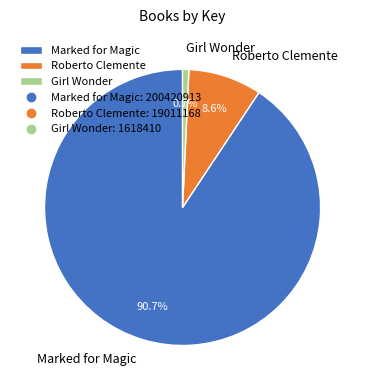

Is there a majority slice in this chart?

Yes